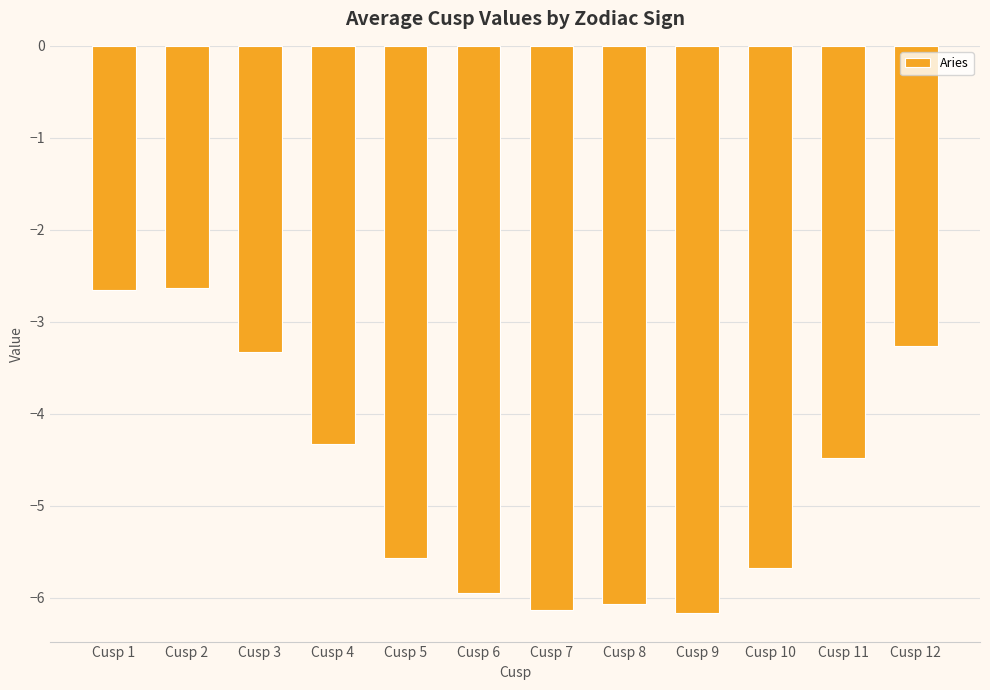

What is the maximum value shown in the chart?

-2.6